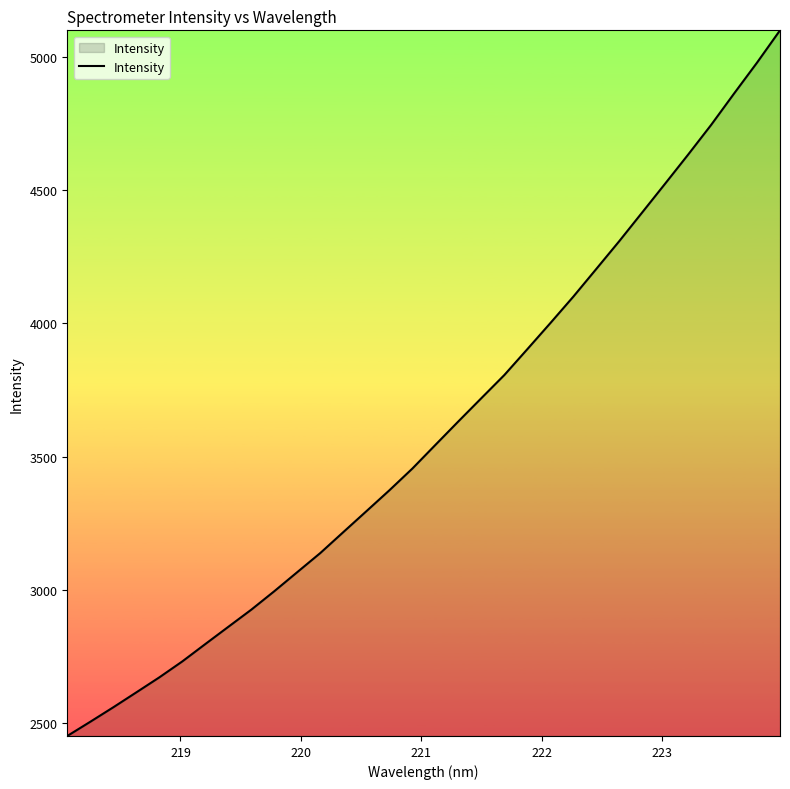

What is the smallest value displayed?

2452.9